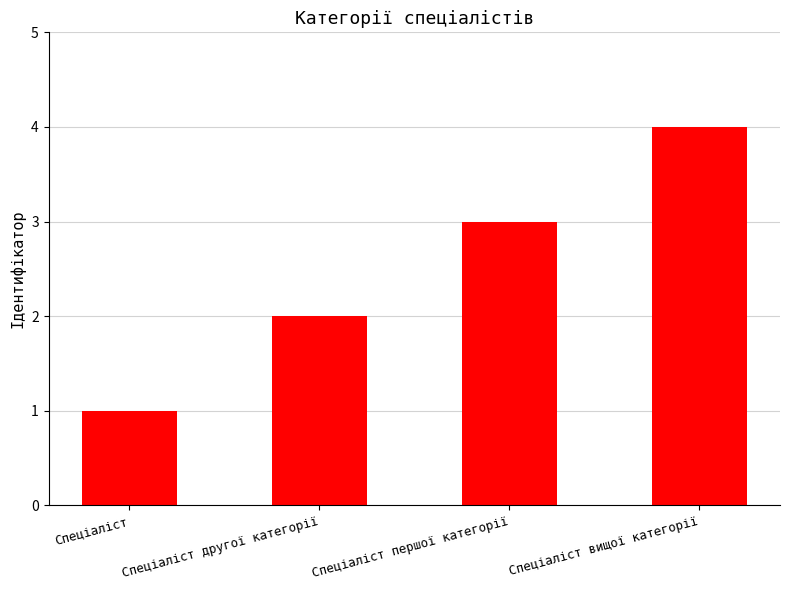

Reading left to right, transcribe all the data shown in this chart.

1	2	3	4